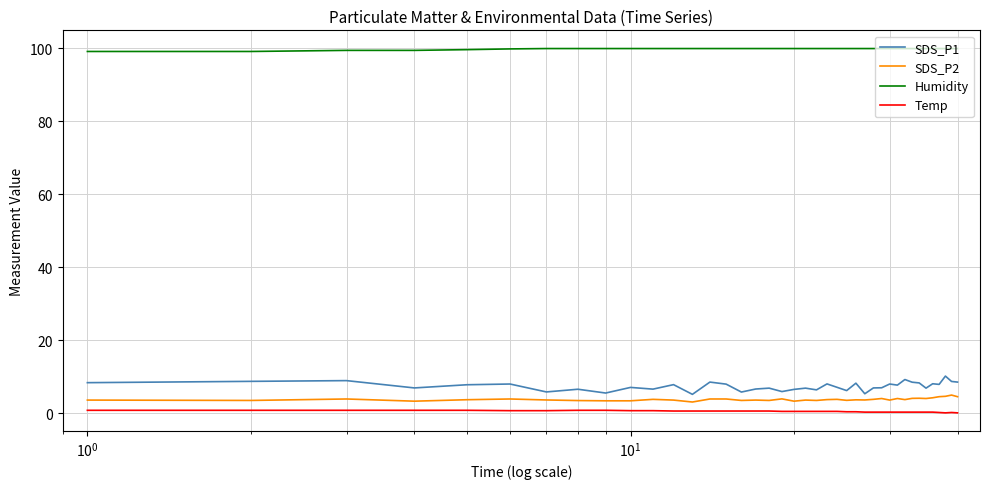

What is the maximum value shown in the chart?

99.9